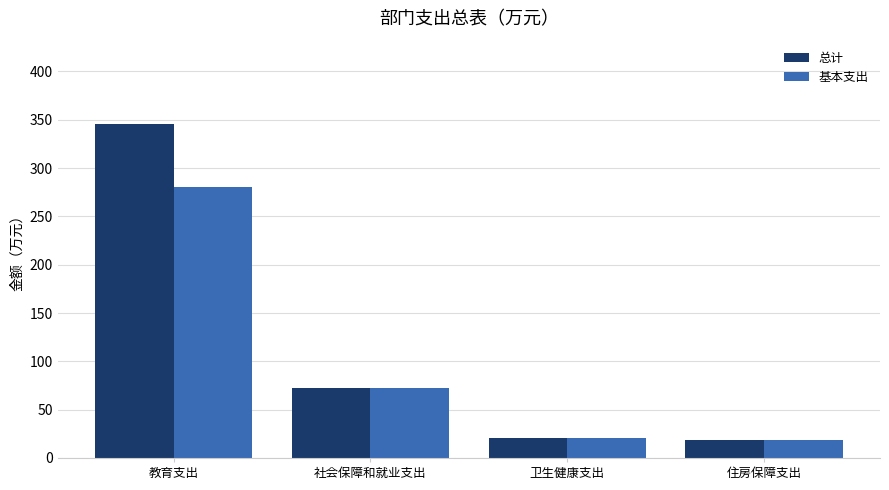

Rank the series by their maximum value, from highest to lowest.

总计, 基本支出